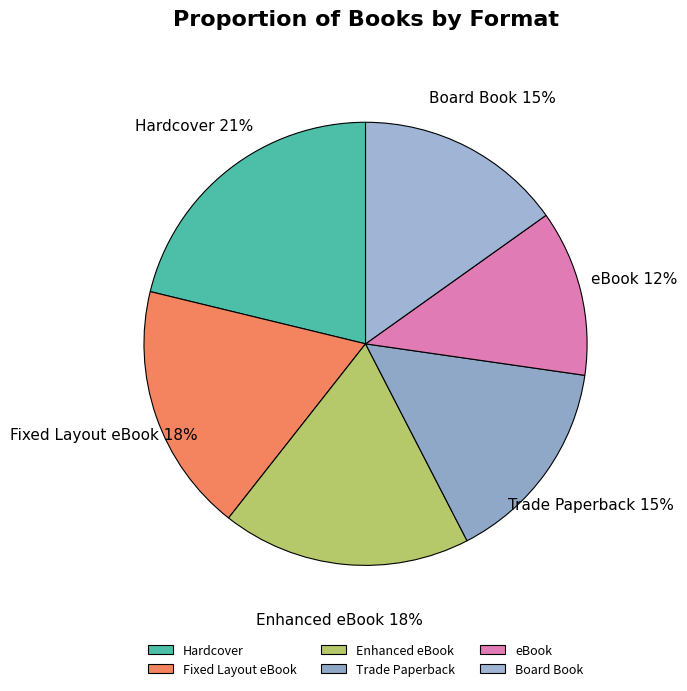

Is the sum of Trade Paperback and Board Book greater than half?

No